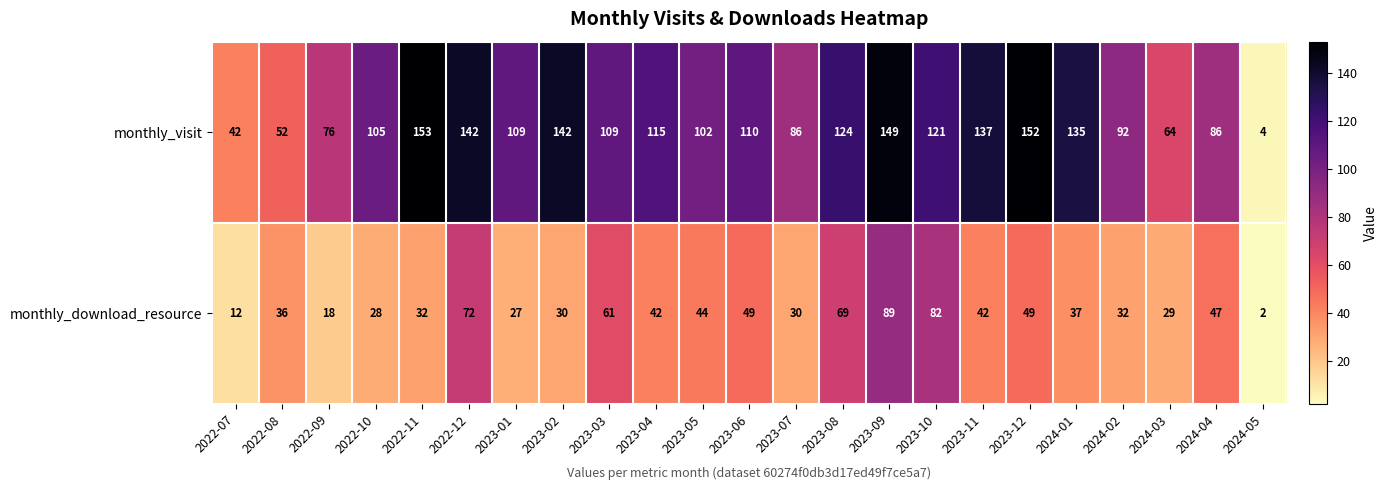

List the series in order of their overall mean, highest first.

monthly_visit, monthly_download_resource